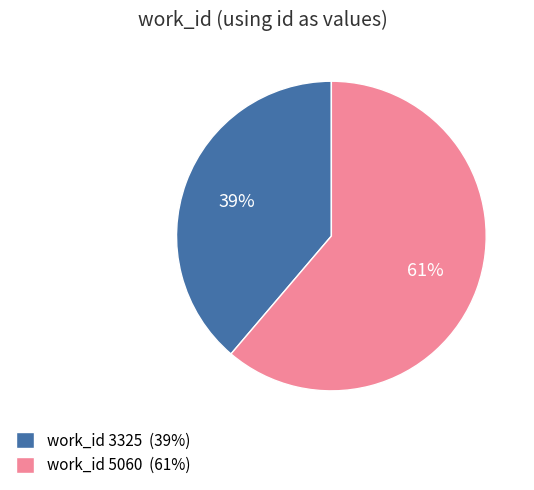

Which category accounts for the majority?

work_id 5060 (61%)